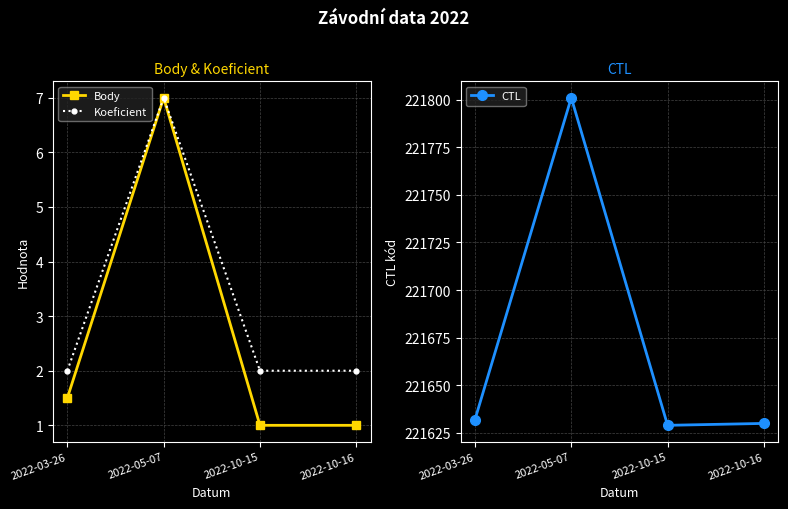

The Body series shows 1.5 at 2022-03-26. True or false?

True